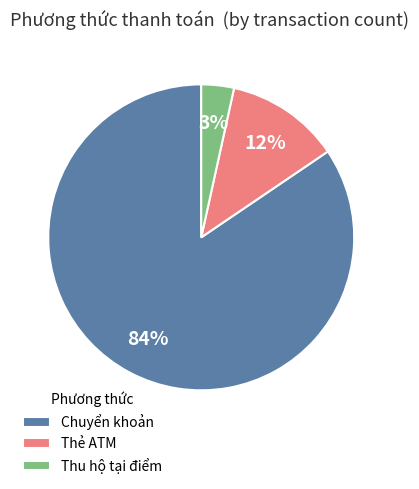

Rank the categories by value from highest to lowest.

Chuyển khoản, Thẻ ATM, Thu hộ tại điểm